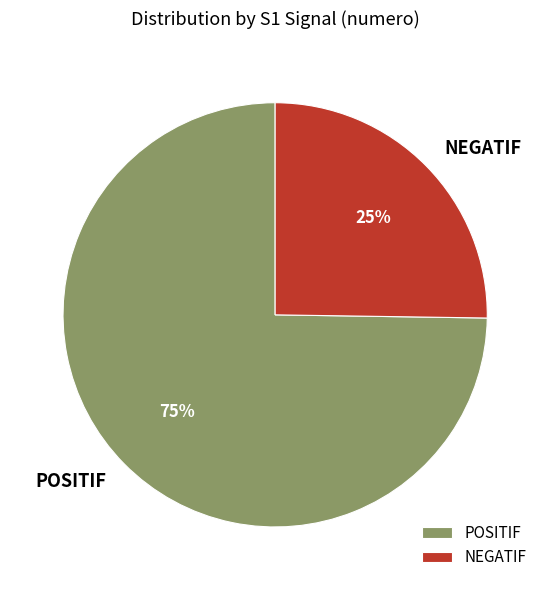

Count the number of slices in the pie.

2